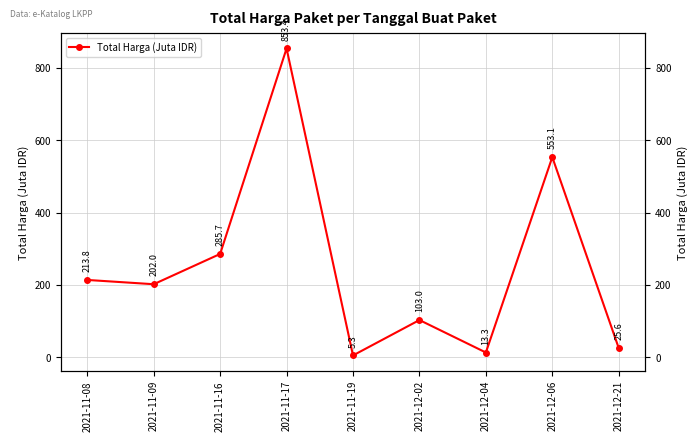

The chart shows a value of 213.8 at 2021-11-08. True or false?

True